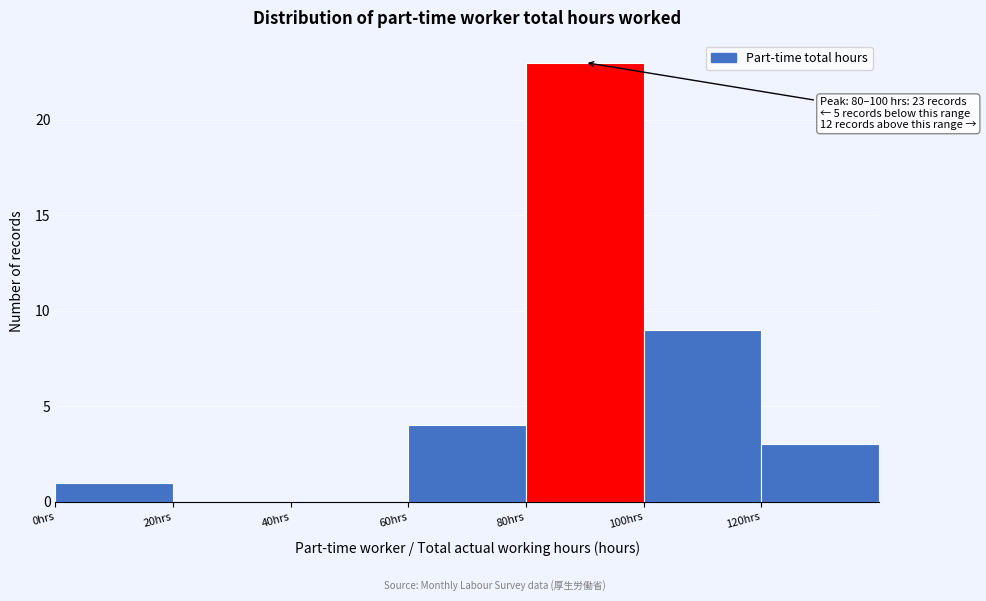

Over which range of the x-axis is the bar tallest?

80 to 100